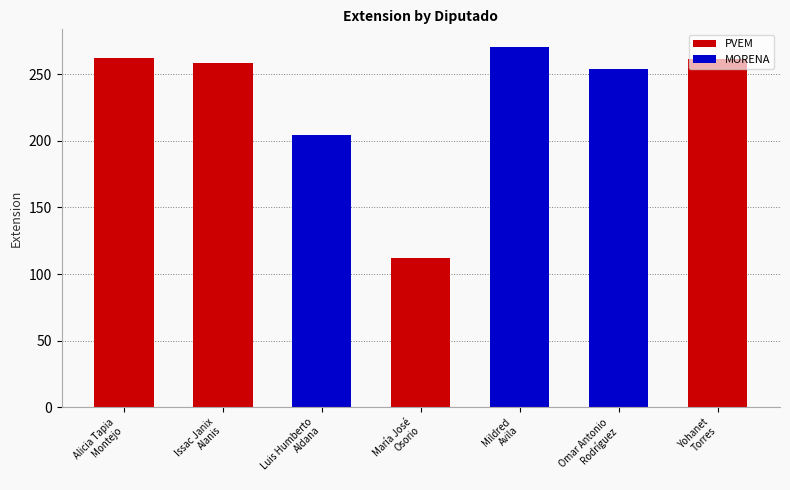

The value at Issac Janix
Alanis is 356. True or false?

False